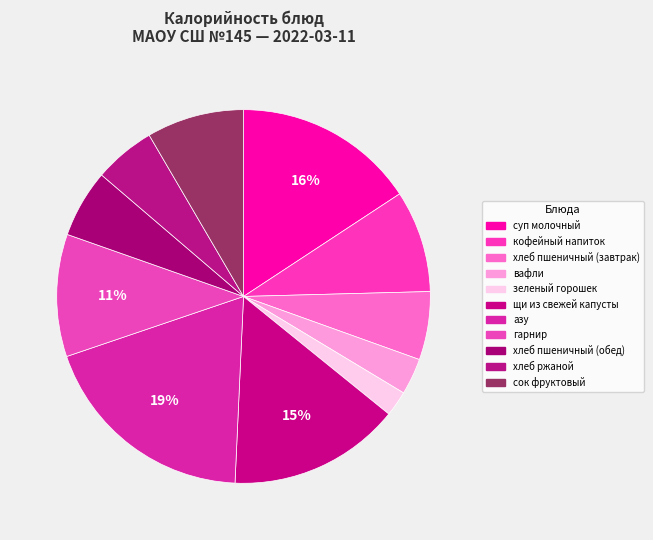

Count the number of slices in the pie.

11